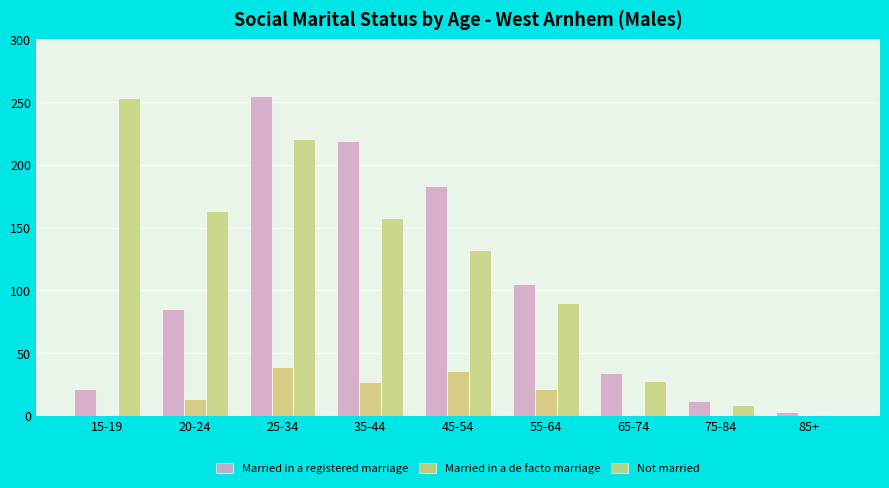

Reading left to right, list all the values displayed in this chart.

Married in a registered marriage: 21	85	255	219	183	105	34	12	3
Married in a de facto marriage: 0	13	39	27	36	21	0	0	0
Not married: 253	163	221	158	132	90	28	9	0